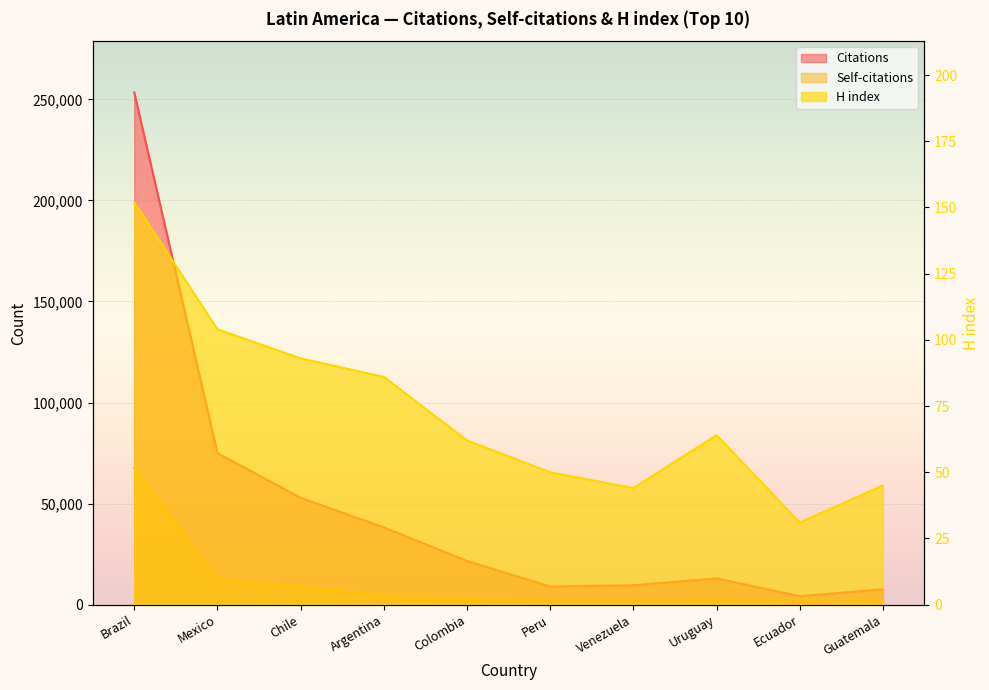

Which label corresponds to the largest value in the chart?

Brazil